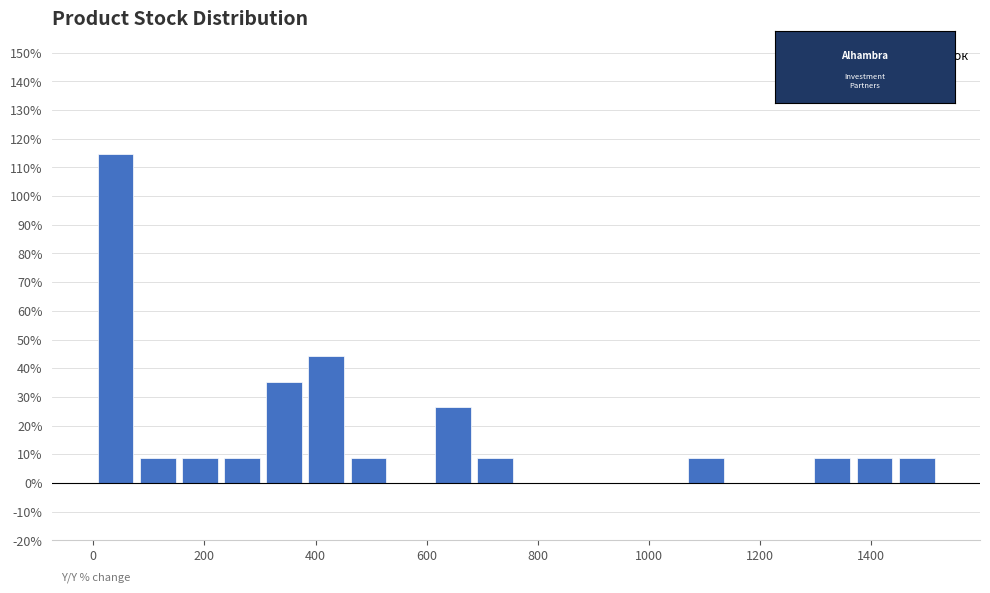

Around what value on the x-axis is the tallest bar? Give the approximate position of its centre, as read against the axis.

40